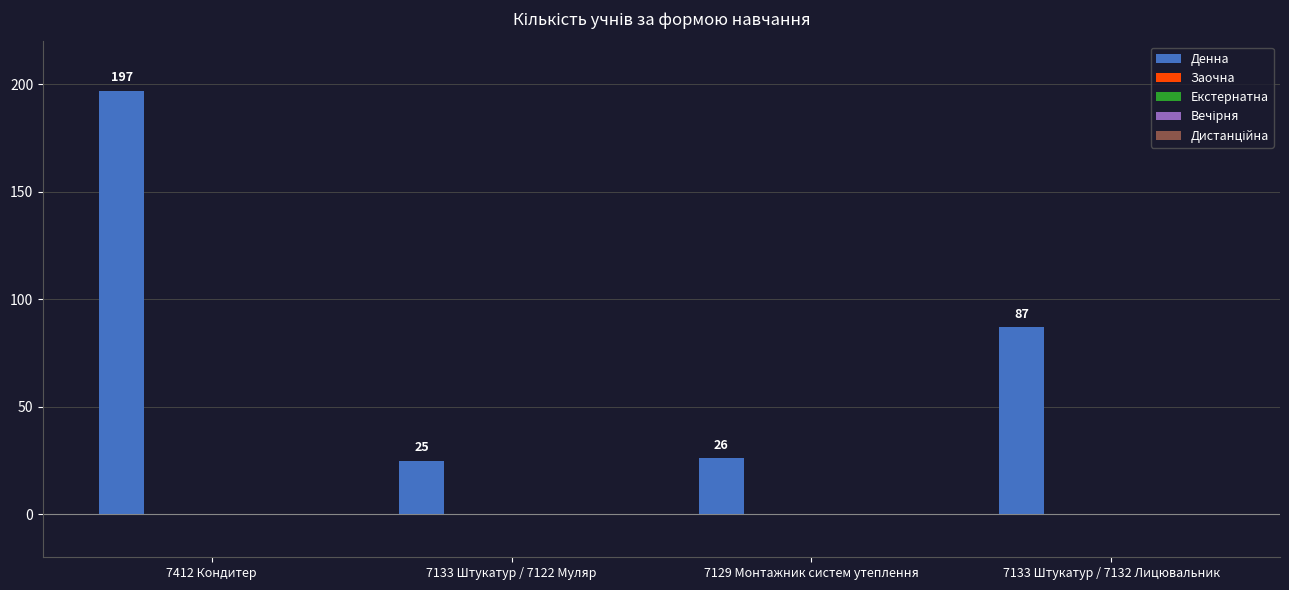

What is the maximum value shown in the chart?

197